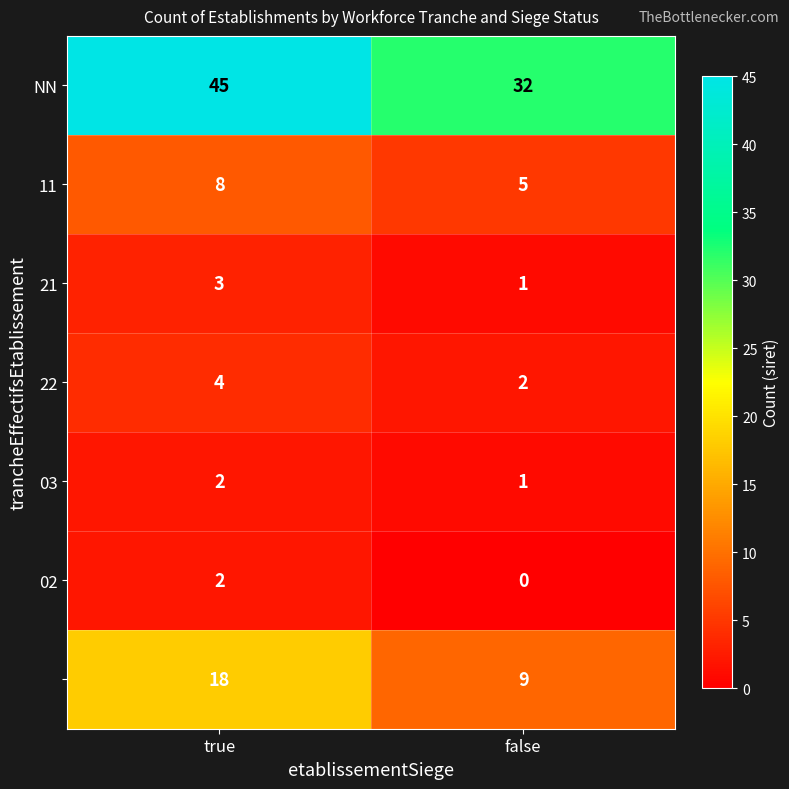

Which category has the lowest value across all series?

false